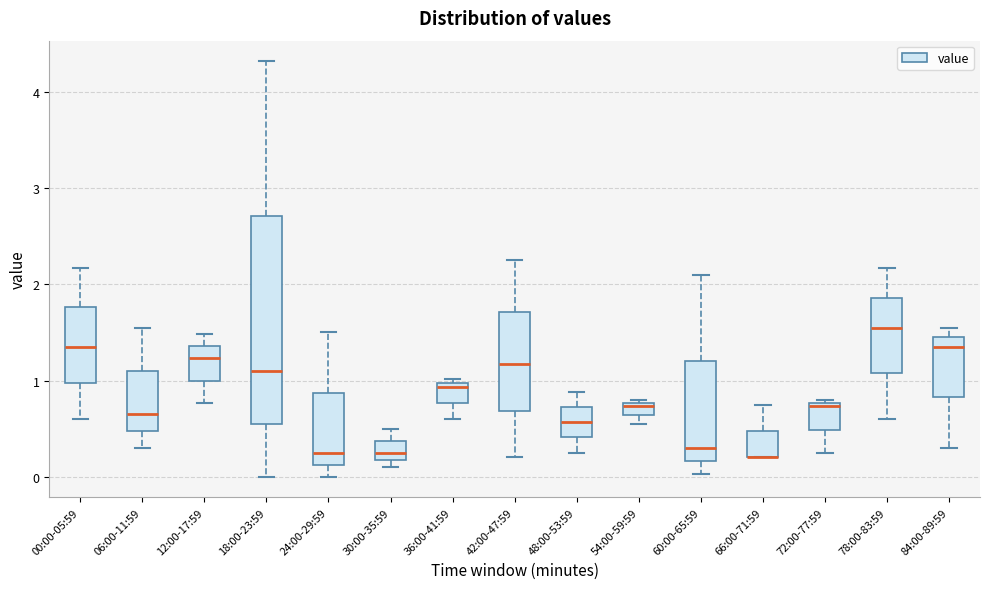

Comparing the boxes themselves (not the whiskers), which one is the tallest?

18:00-23:59